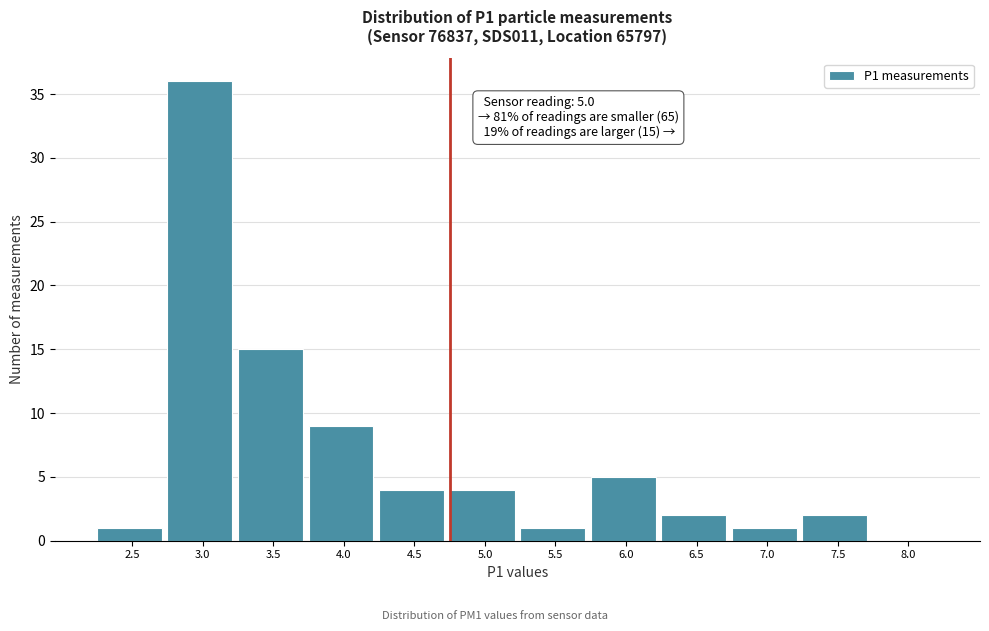

What is the greatest value displayed?

36